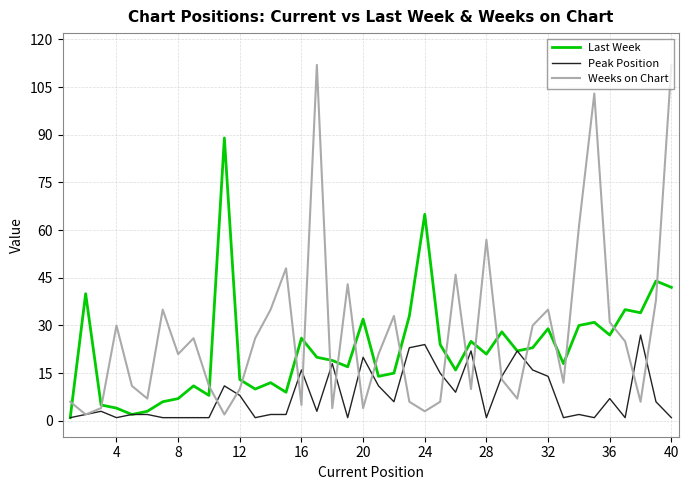

Which series has the largest range (max minus min)?

Weeks on Chart